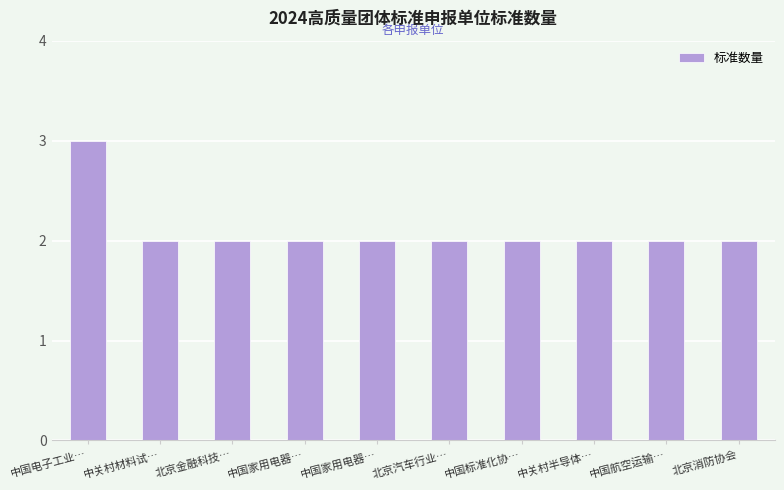

What is the maximum value shown in the chart?

3